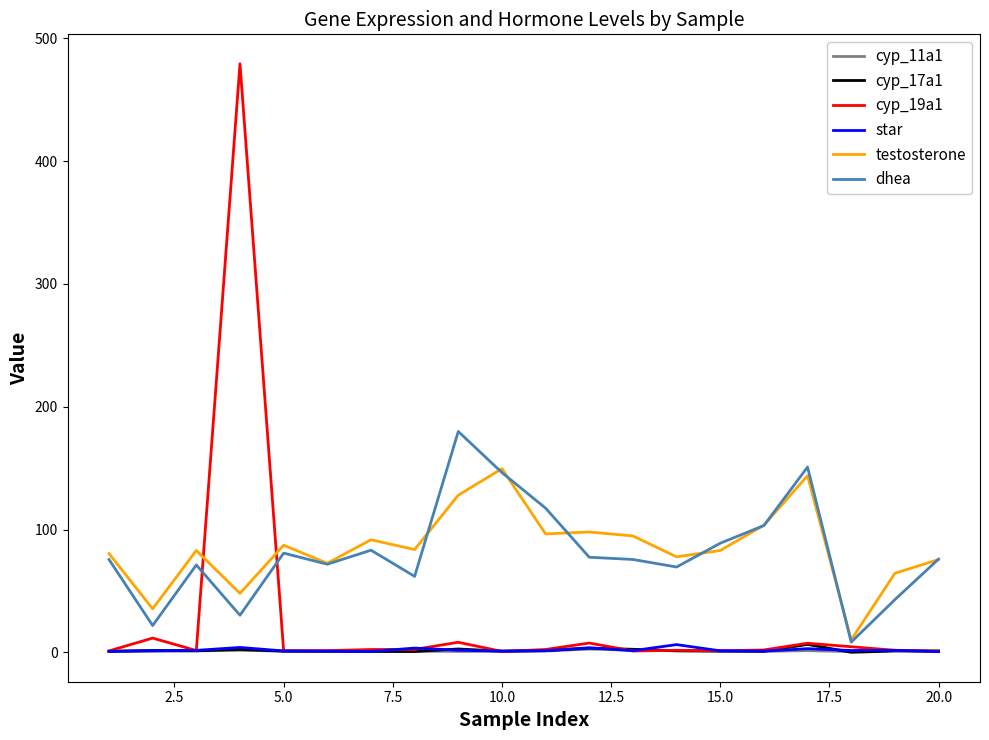

Which series has the widest spread of values?

cyp_19a1